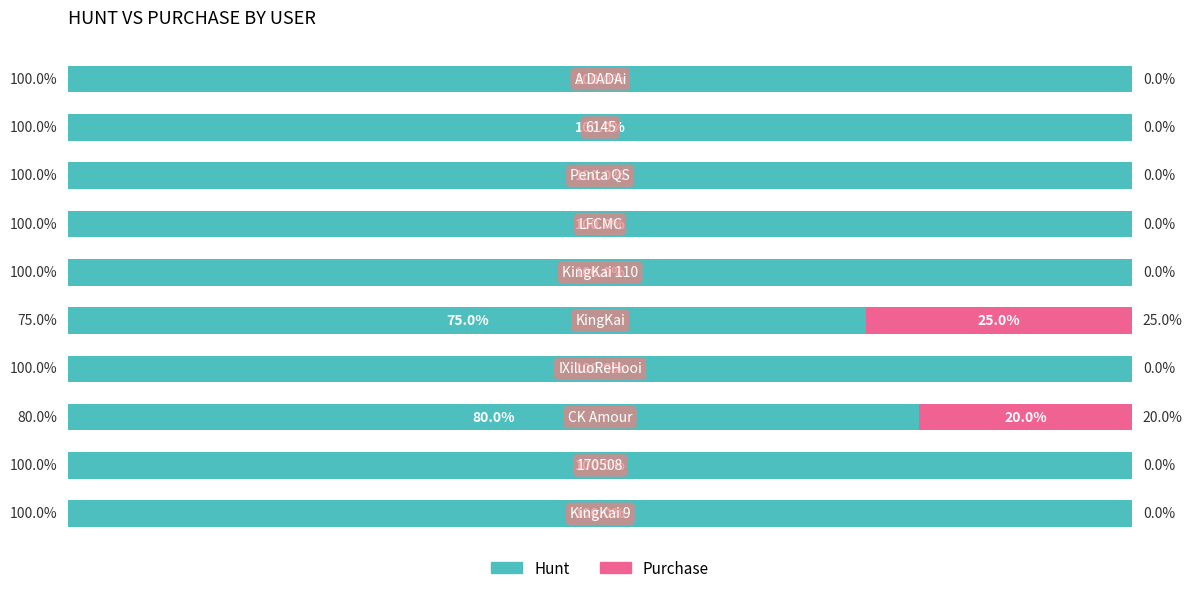

What is the maximum value for Hunt?

100